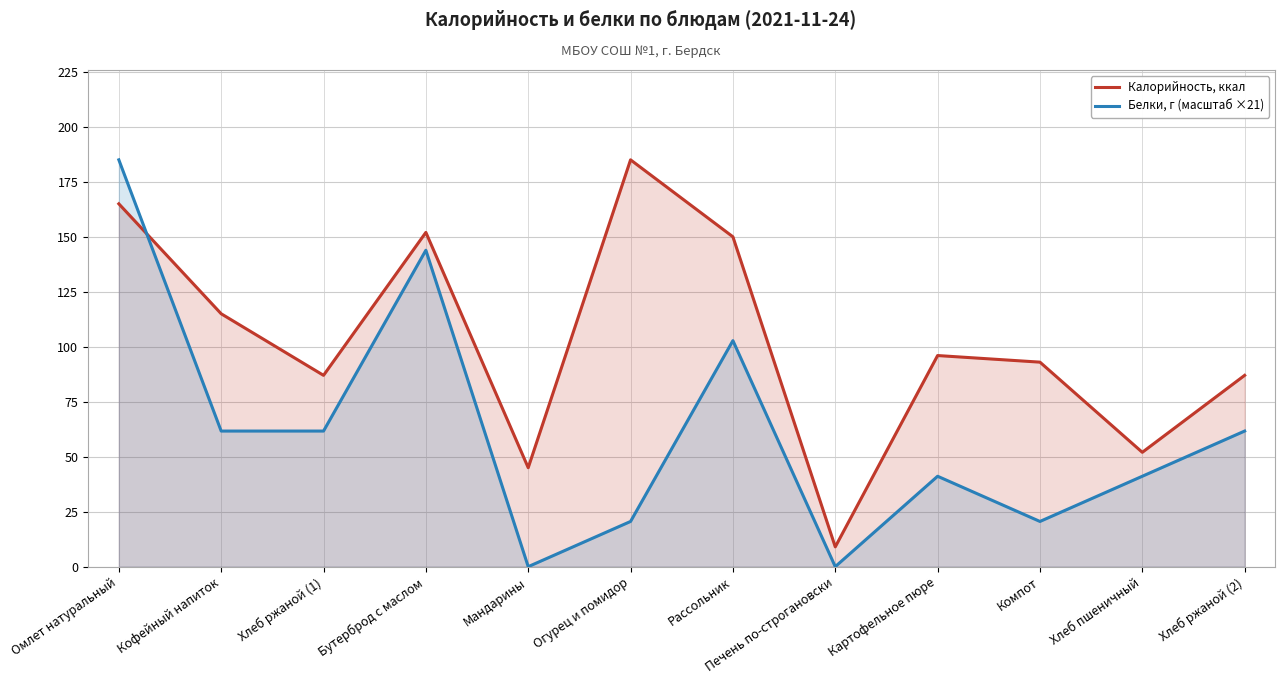

What is the value of the Белки, г (масштаб ×21) point at the 12th from the left?

61.7